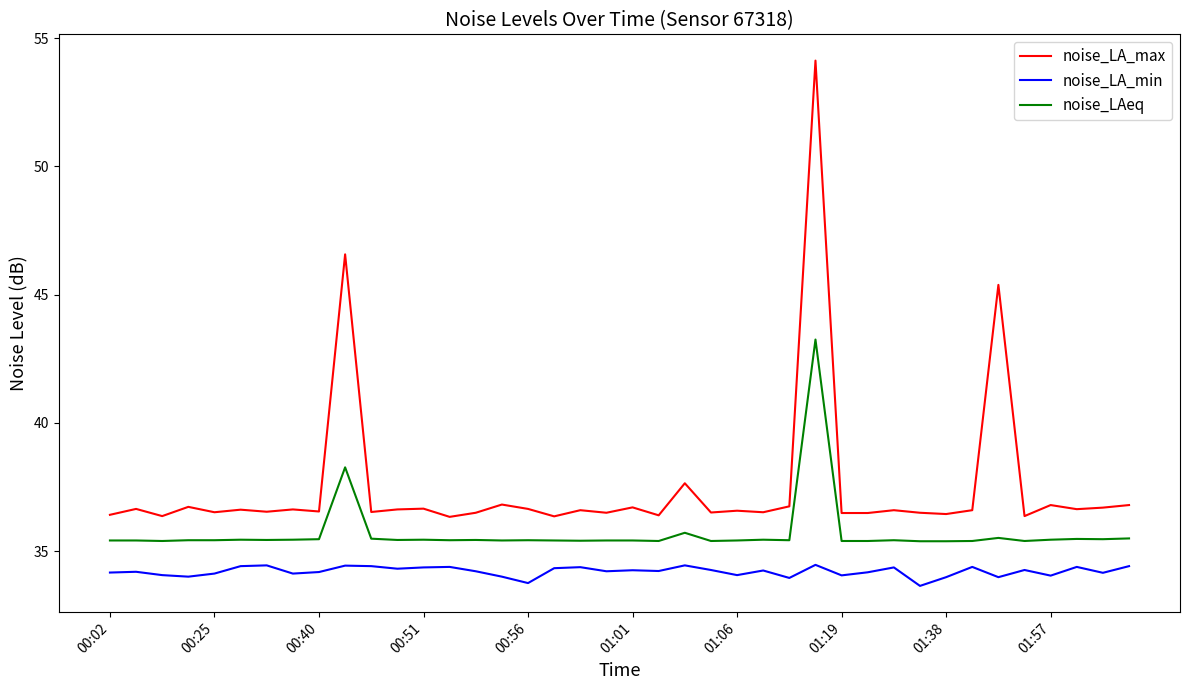

What is the maximum value for noise_LA_min?

34.5